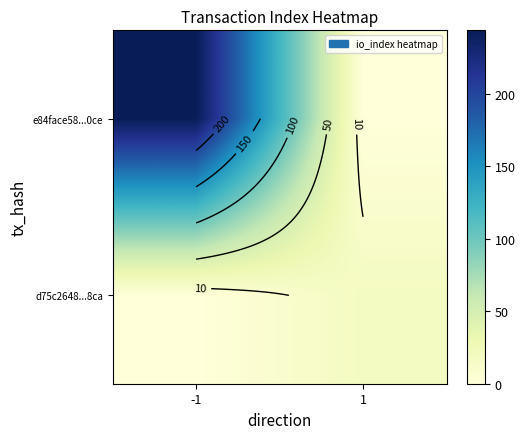

How many categories are shown in the chart?

2